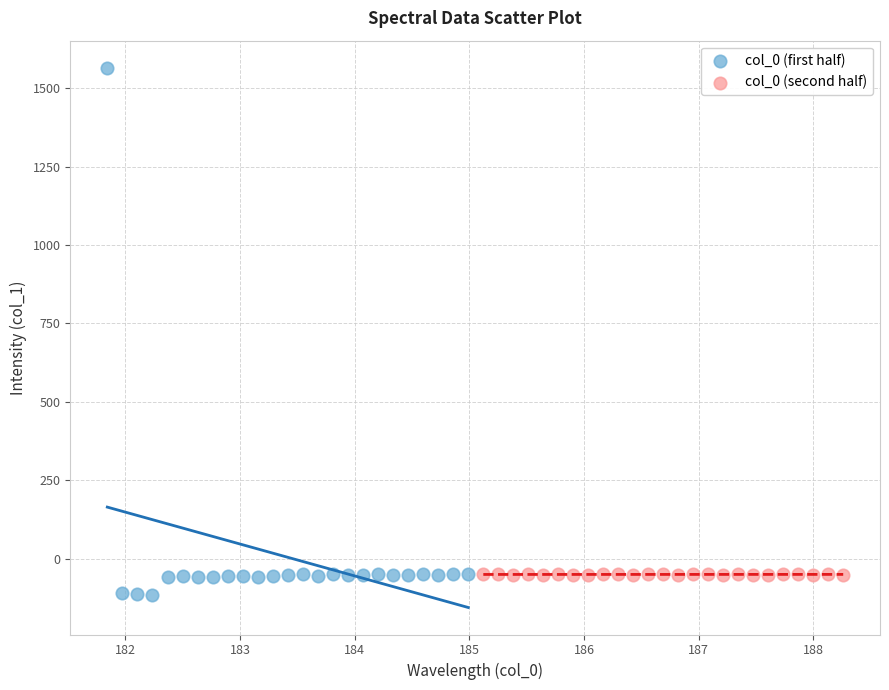

Which series contains the highest Y value?

col_0 (first half)